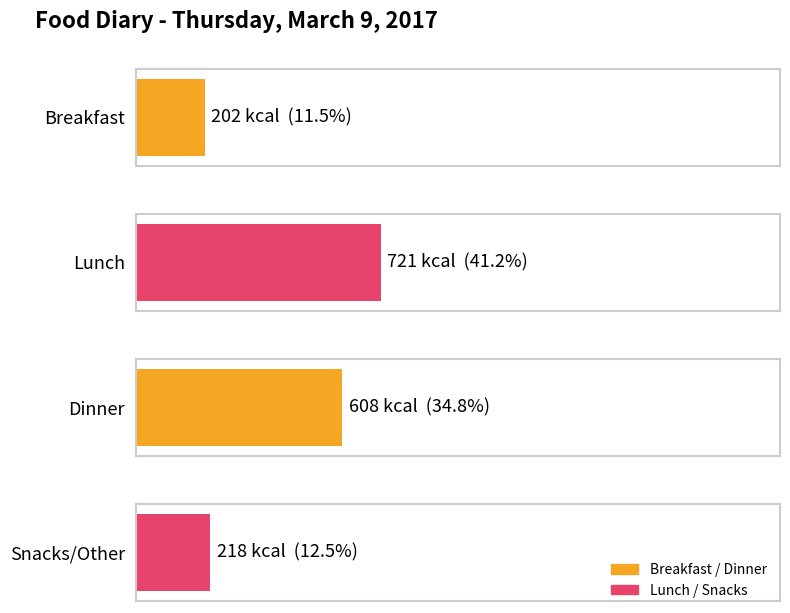

What position from the left is Breakfast?

1